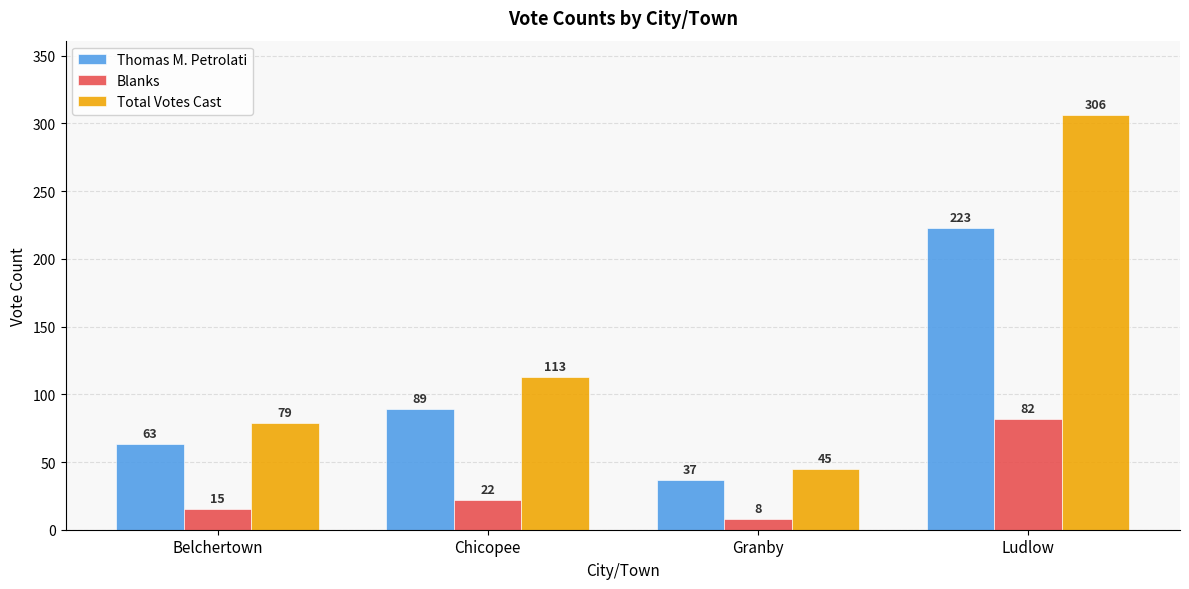

How many data points in Blanks are less than 22?

2